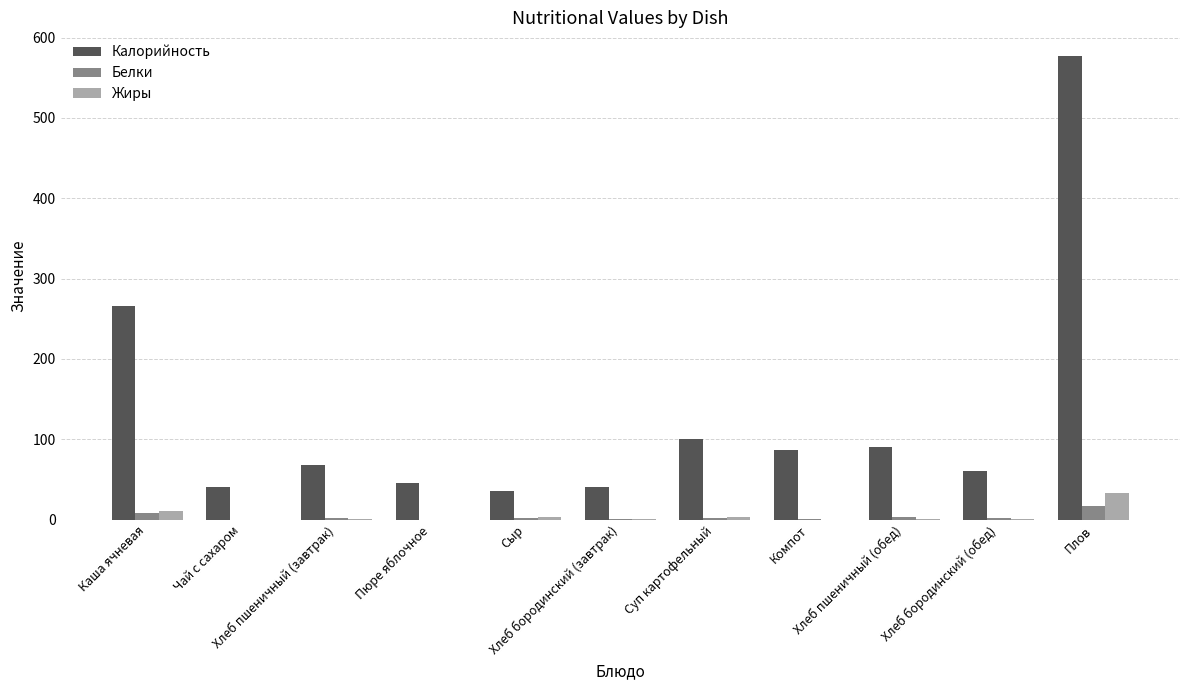

What is the sum of the Калорийность values at Каша ячневая and Компот?

351.9